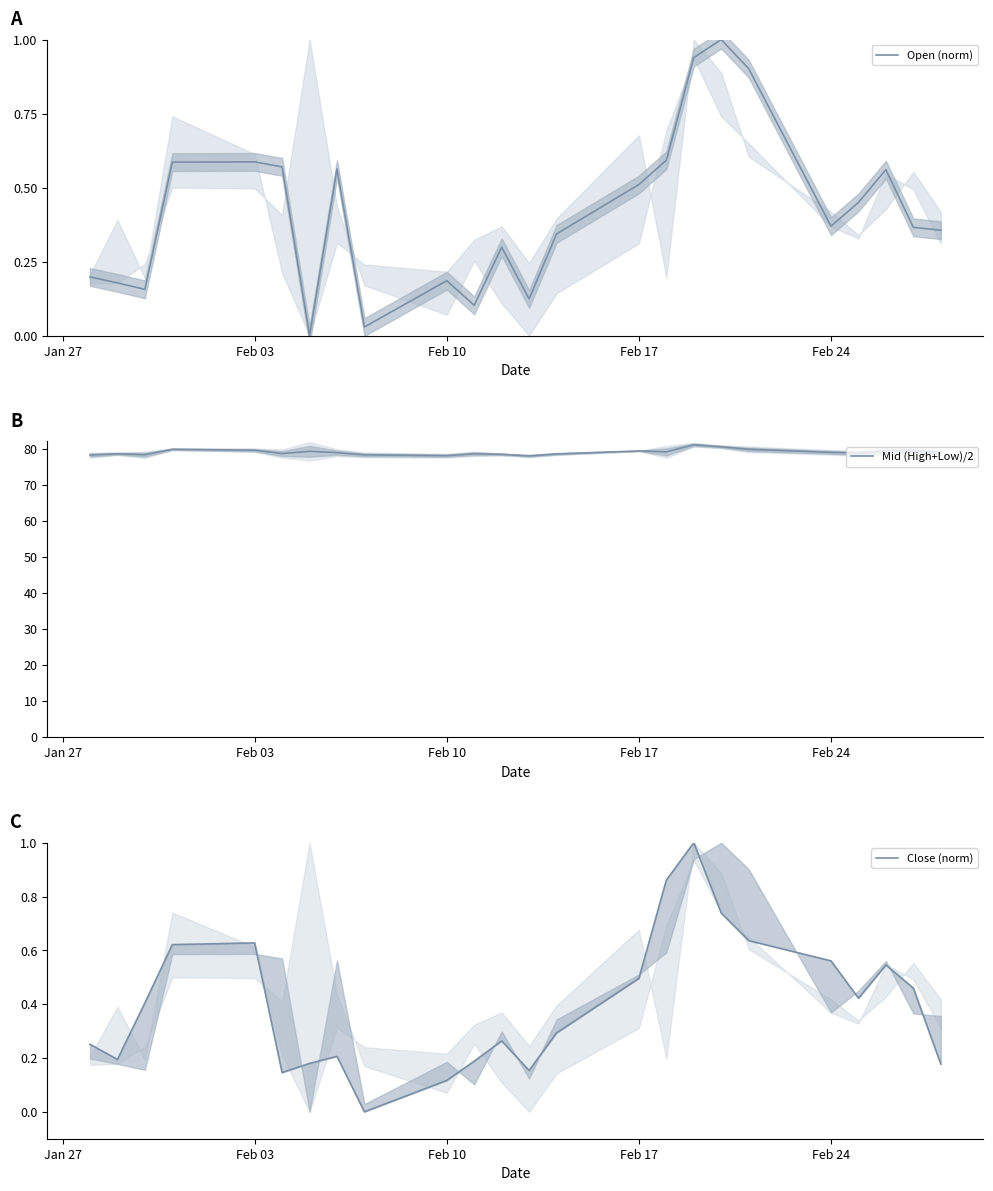

What is the maximum value for Open (norm)?

1.0